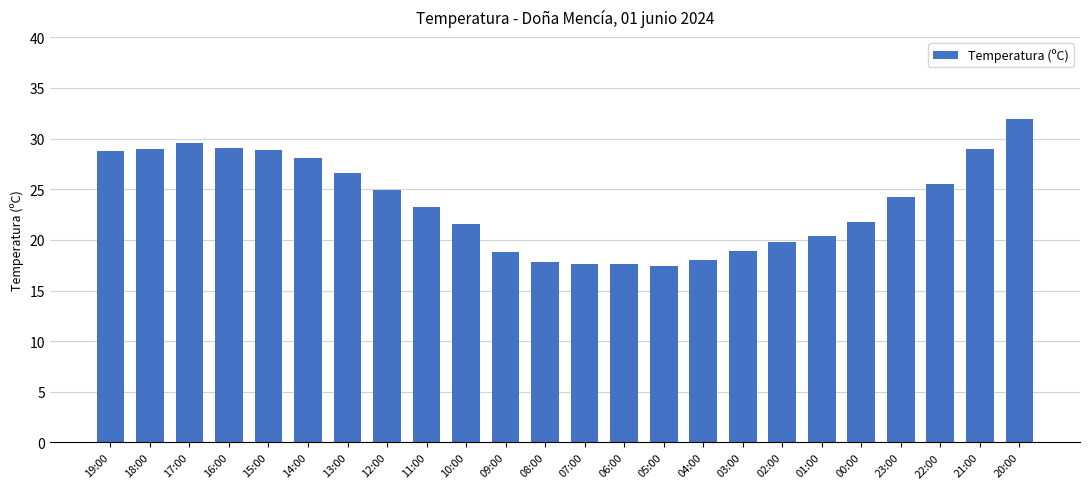

At which category does the chart reach its peak across all series?

20:00